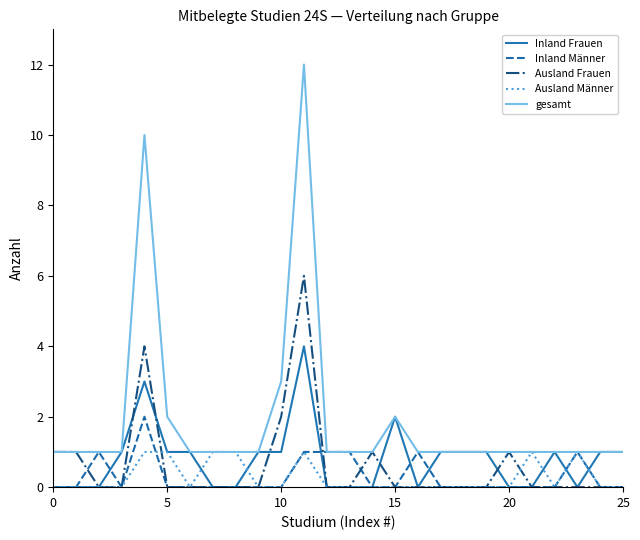

Which series has the largest range (max minus min)?

gesamt